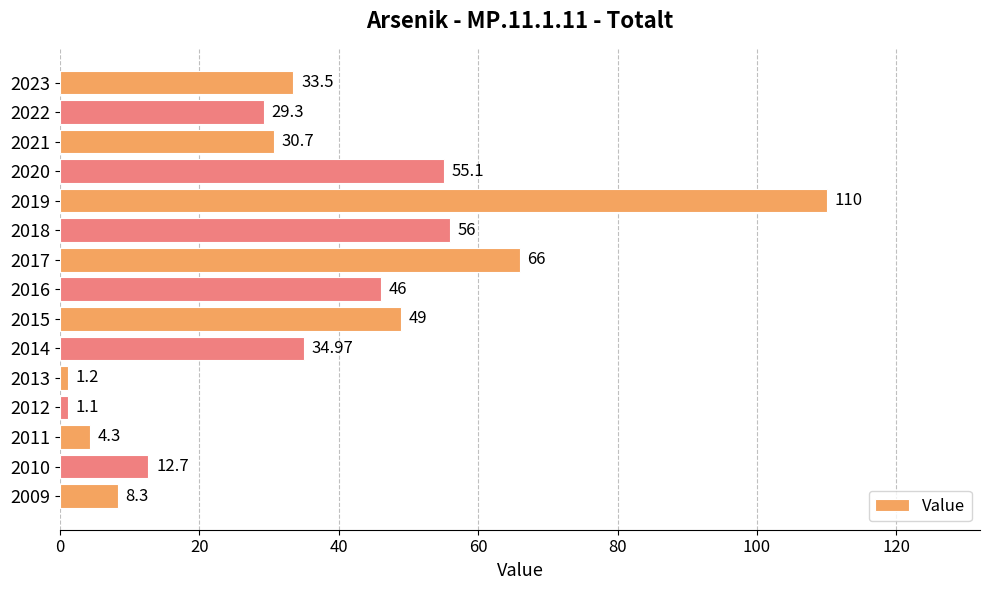

List the labels in order of value, smallest first.

2012, 2013, 2011, 2009, 2010, 2022, 2021, 2023, 2014, 2016, 2015, 2020, 2018, 2017, 2019